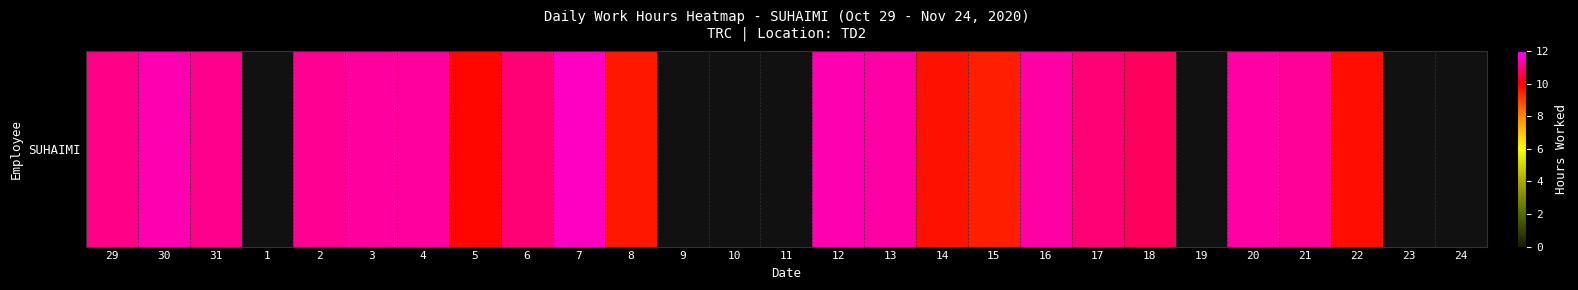

Where does the data first go above 10?

29